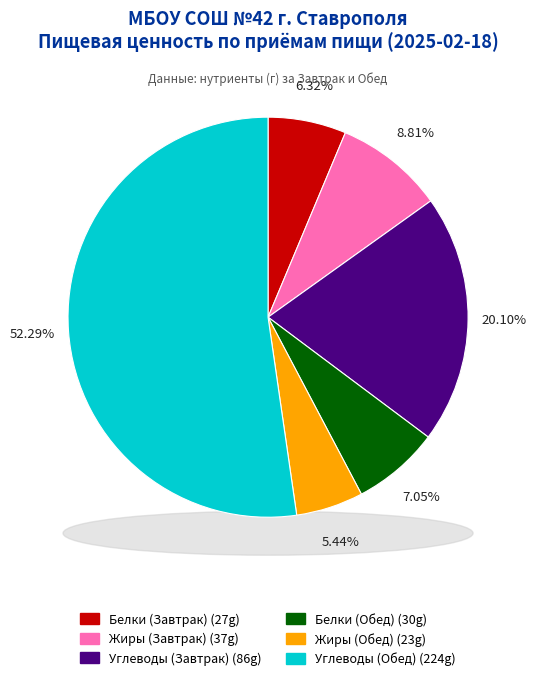

What percentage is the Белки (Завтрак) slice, to the nearest percent?

6%